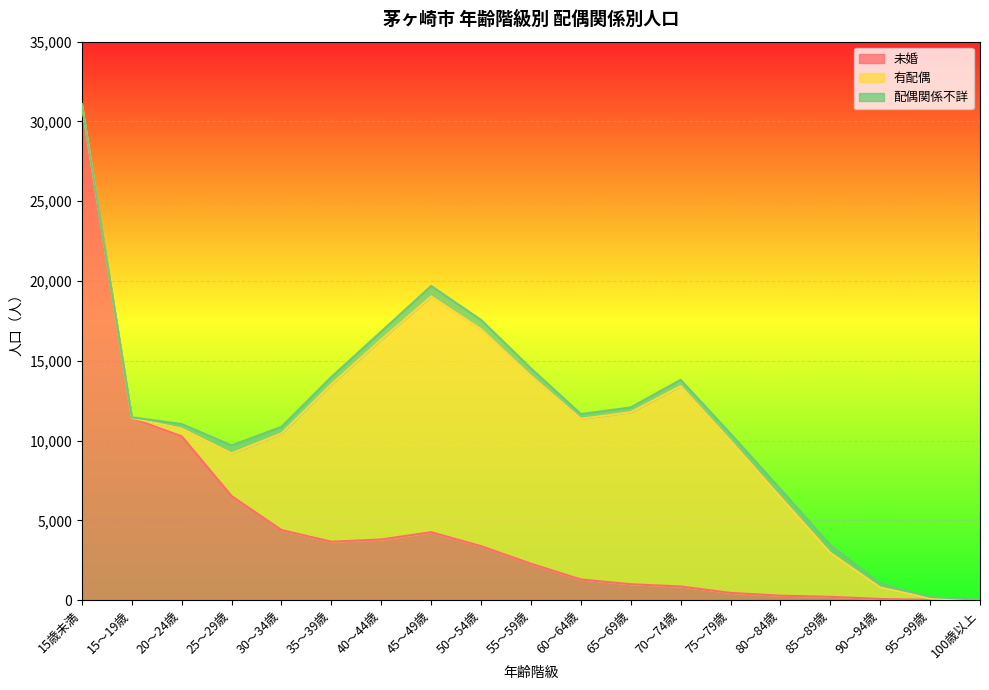

True or false: 有配偶 has more than 0 interior local peaks.

True